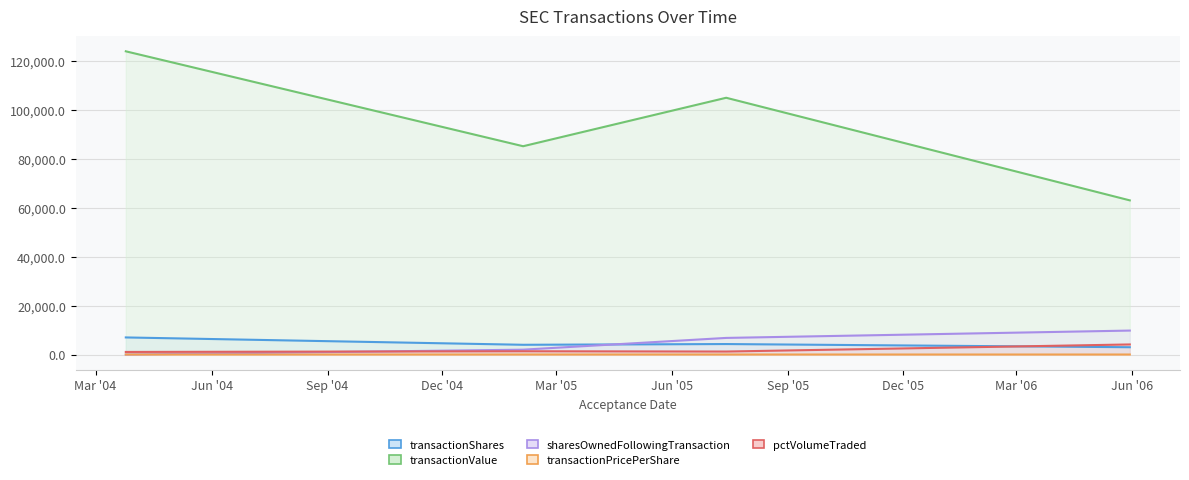

How many intersections are there between transactionShares and sharesOwnedFollowingTransaction?

1